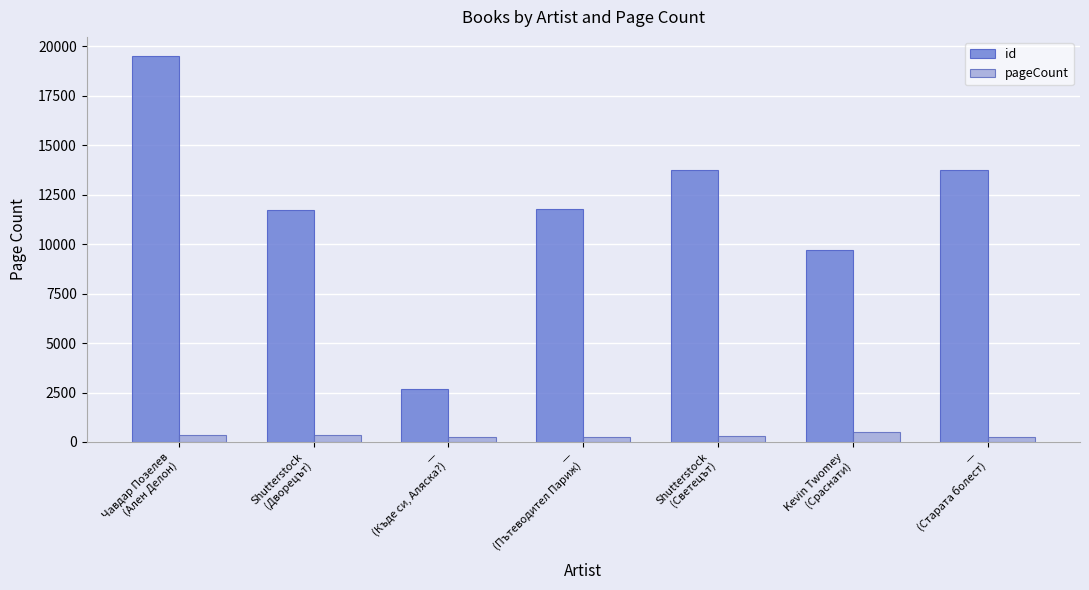

What is the difference between the id values at —
(Пътеводител Париж) and —
(Къде си, Аляска?)?

9093